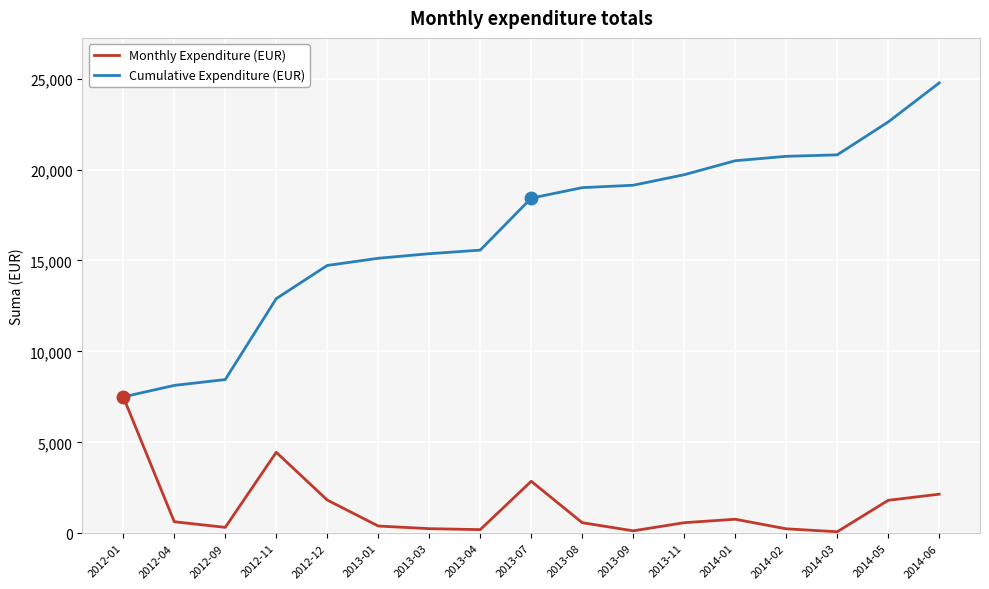

How many lines are shown in the chart?

2